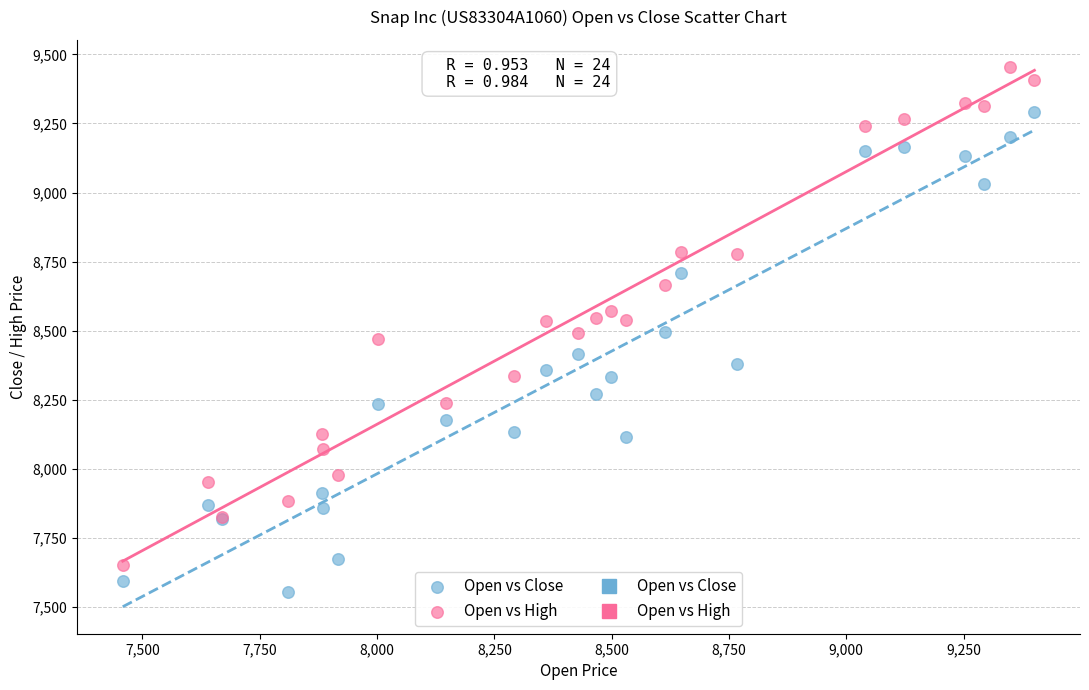

Which series reaches the minimum Y coordinate?

Open vs Close